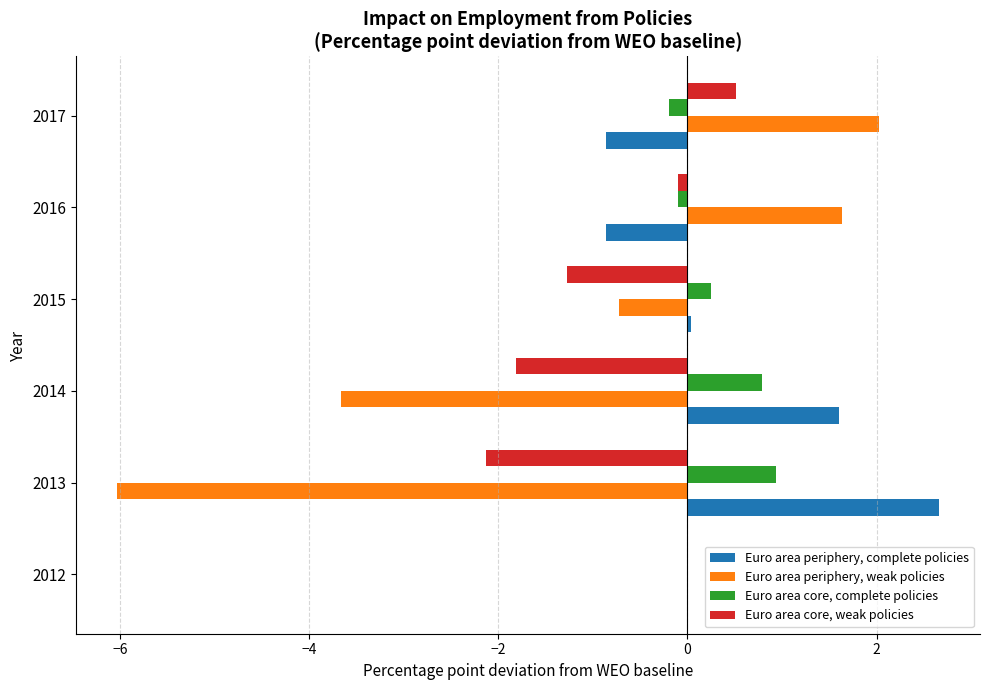

At which category is the sum across all series the highest?

2017